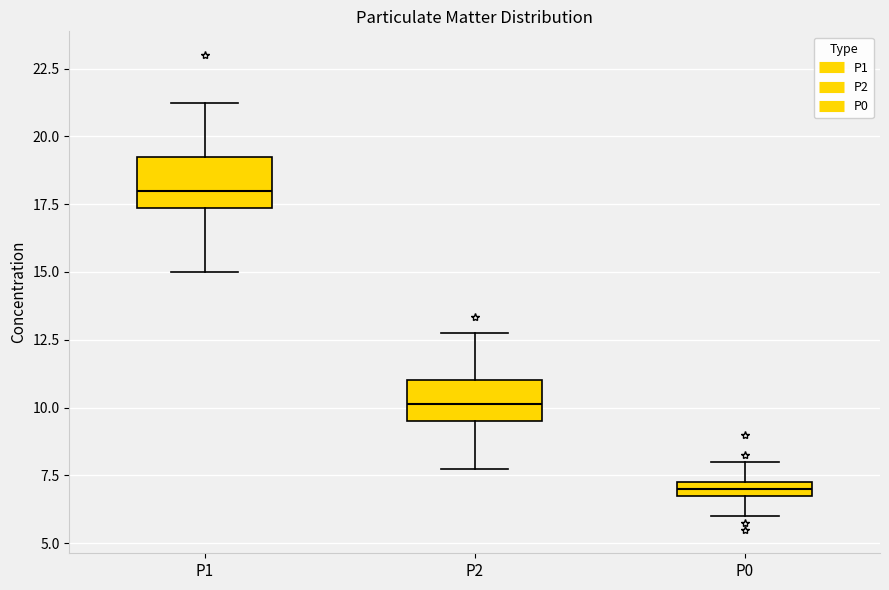

Which box has the highest median line?

P1